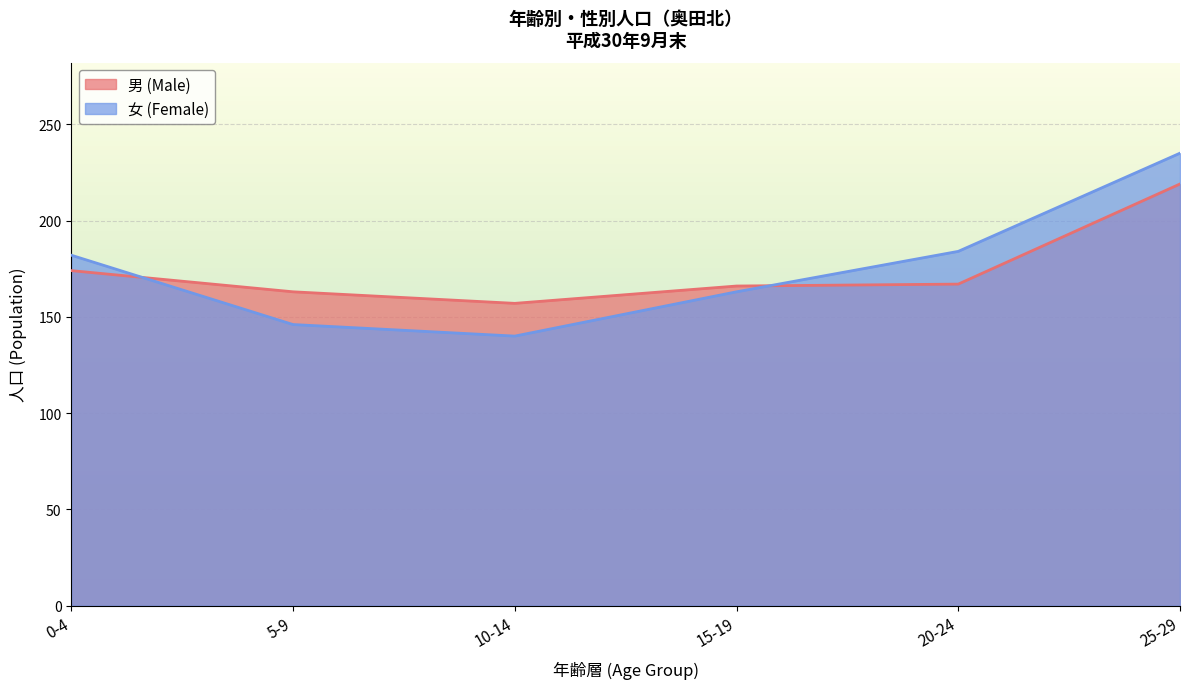

How many interior local peaks does the 男 (Male) series have?

1